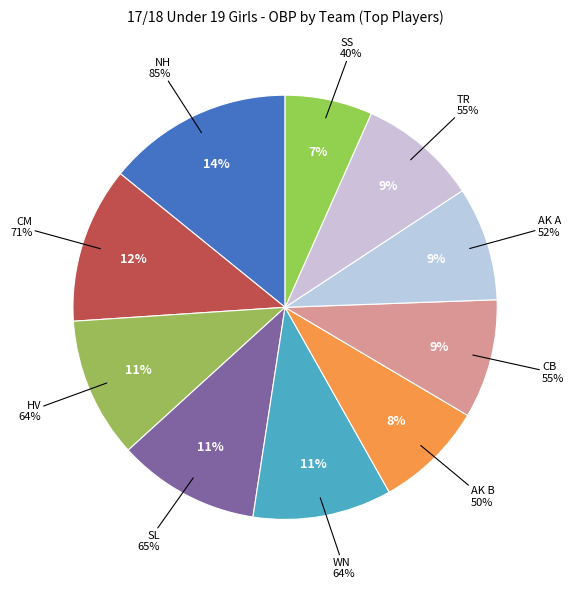

Which category has the biggest portion of the pie?

NH